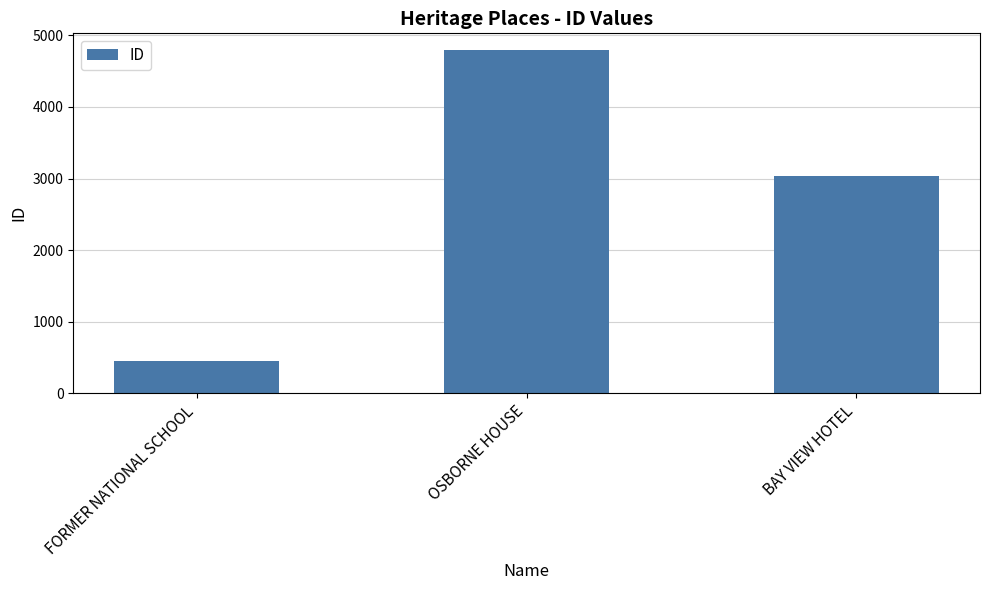

Which has a higher value, FORMER NATIONAL SCHOOL or BAY VIEW HOTEL?

BAY VIEW HOTEL